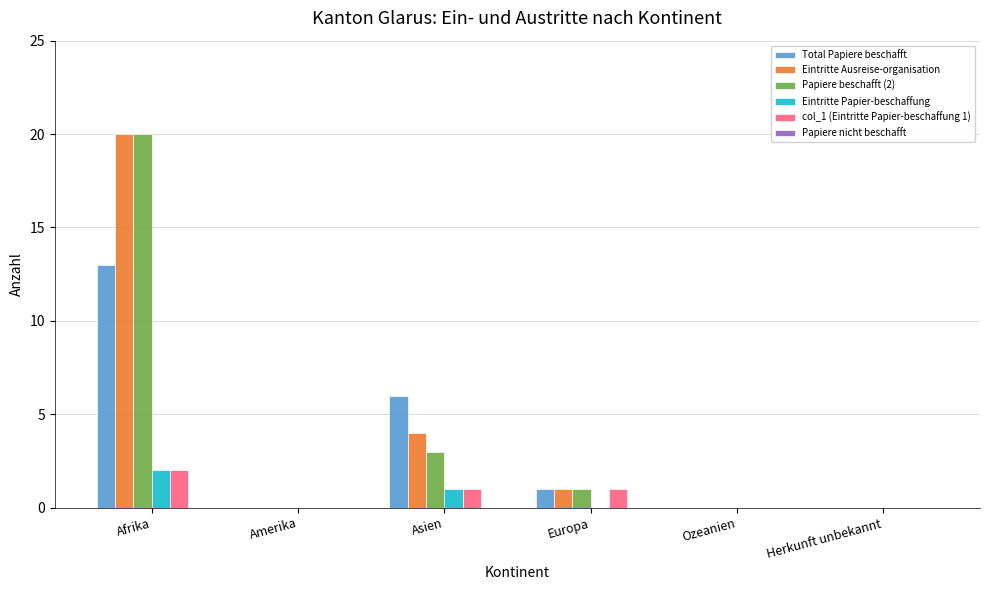

Count the number of data series in this chart.

5